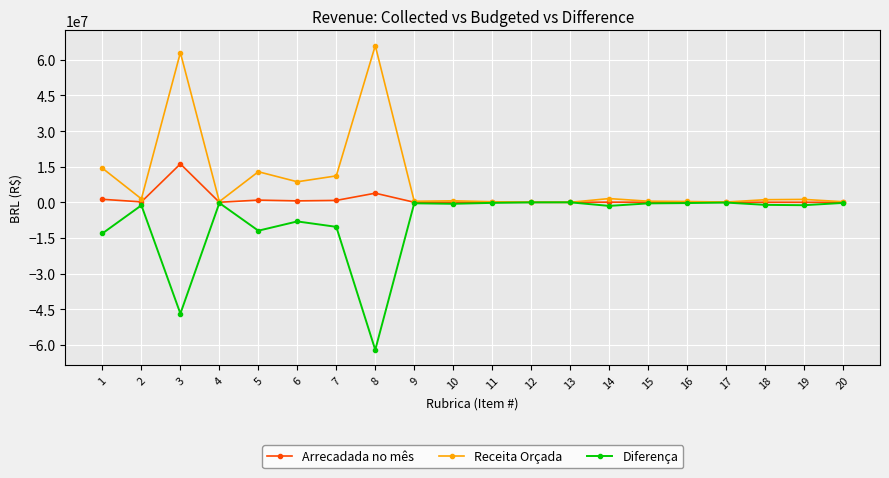

The value of Arrecadada no mês at 1 is 1274292.6. True or false?

True